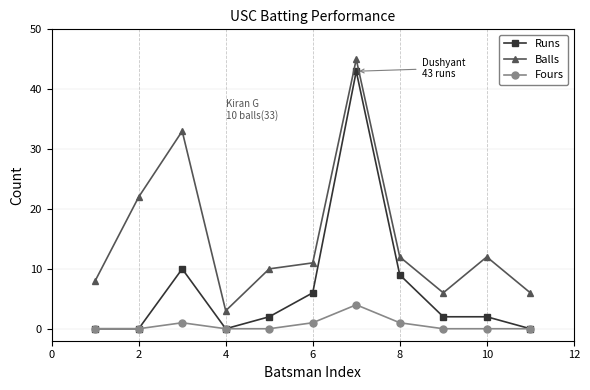

What is the greatest value displayed?

45